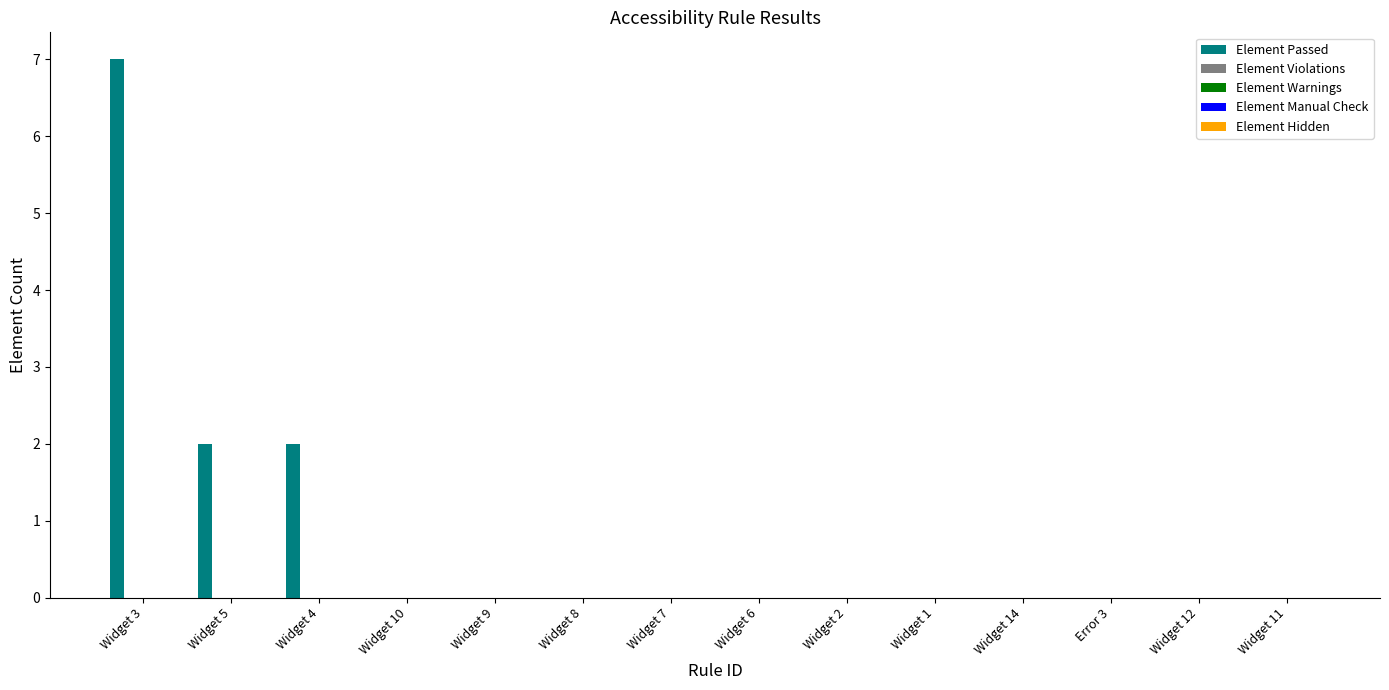

What is the maximum value shown in the chart?

7